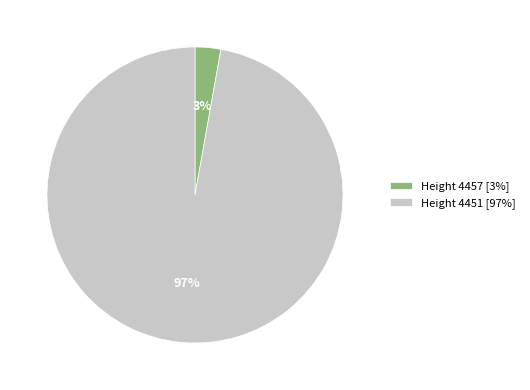

Between Height 4451 and Height 4457, which is larger?

Height 4451